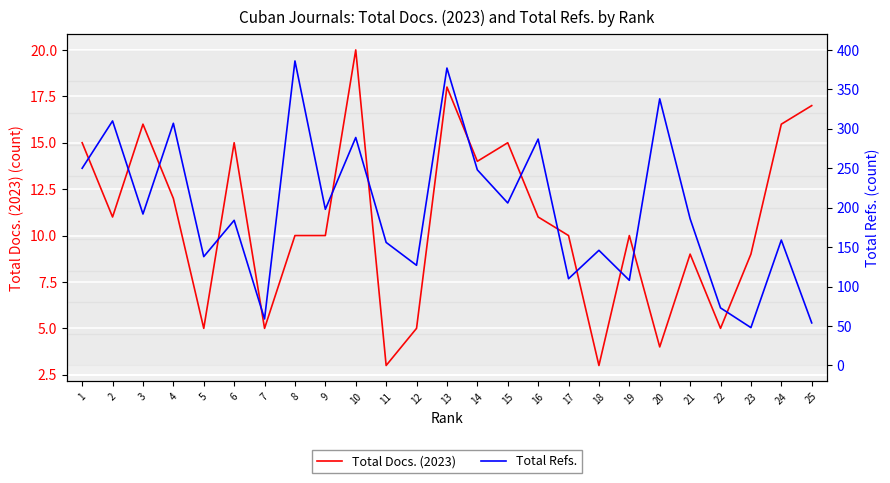

What is the sum of all Total Docs. (2023) values?

268